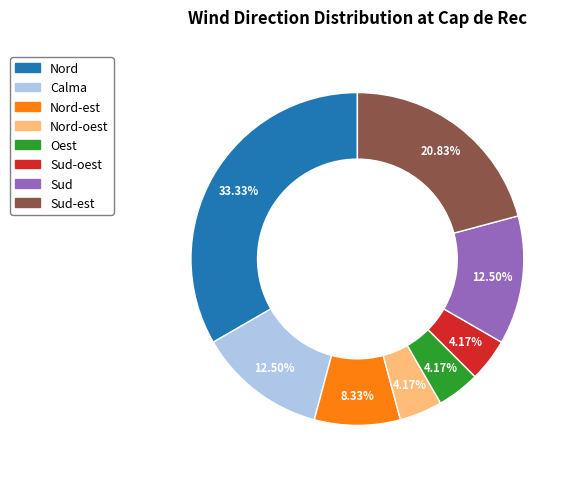

Does any single category account for the majority?

No